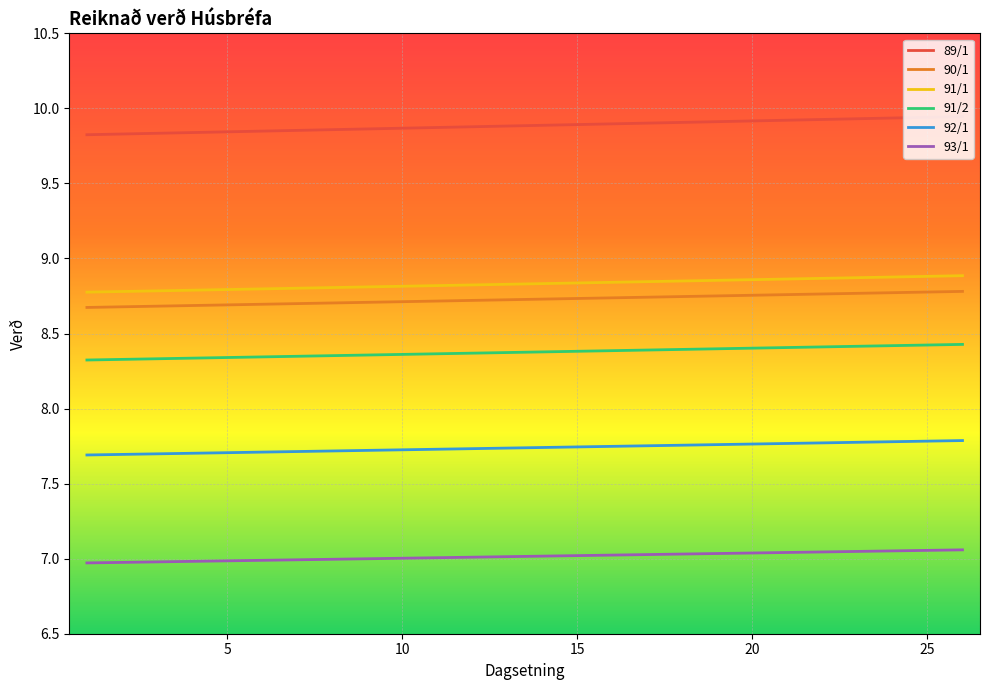

What are all the series names shown in the legend?

89/1, 90/1, 91/1, 91/2, 92/1, 93/1